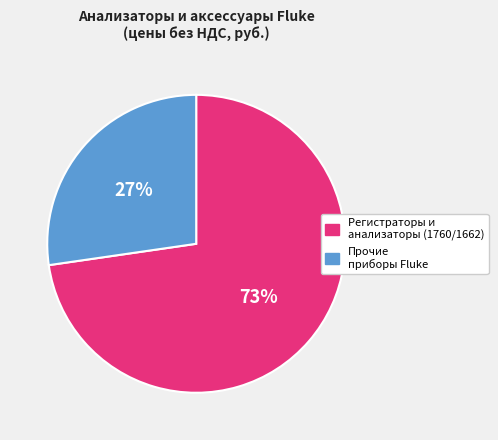

To the nearest percent, what is the average slice percentage?

50%